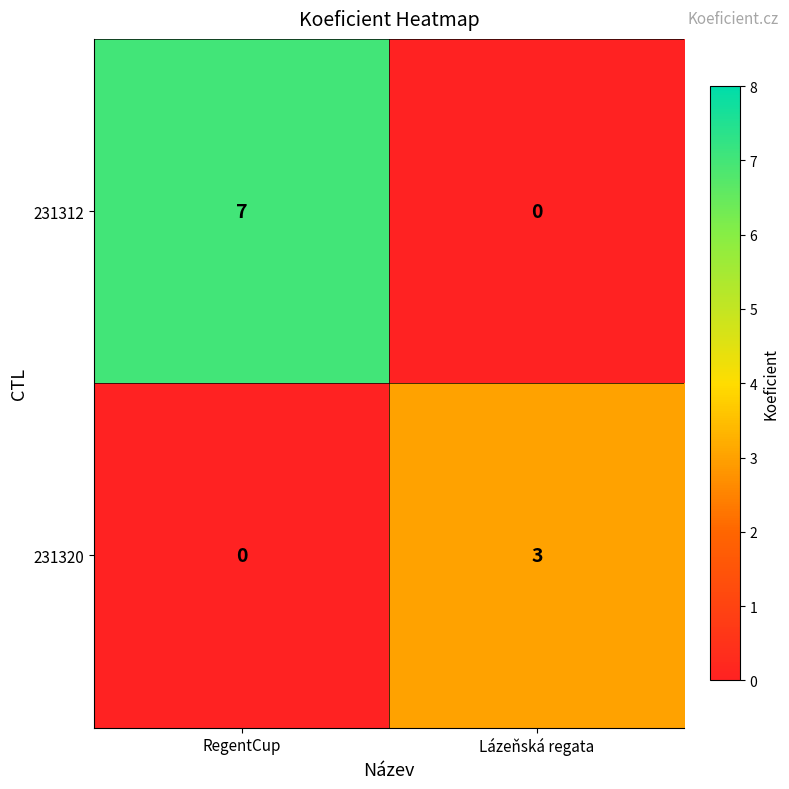

At how many categories does at least one series exceed 2?

2